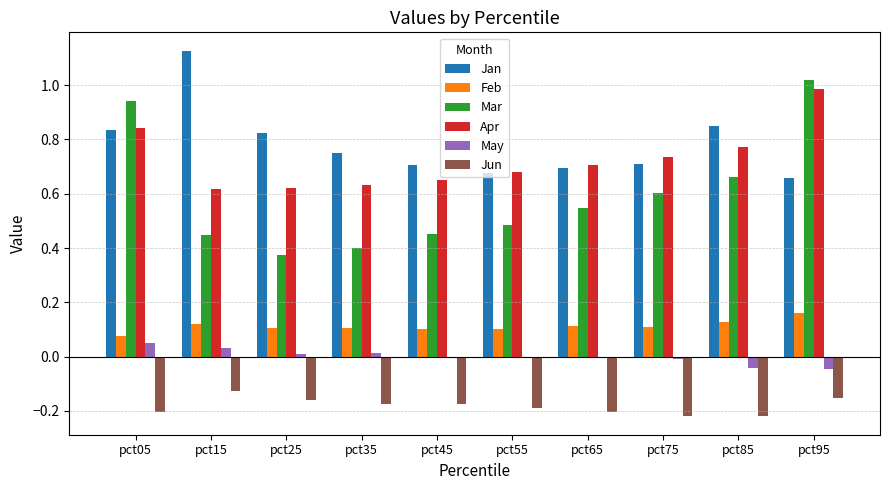

Is the value of Apr at pct15 greater than the value of Jan at pct75?

No